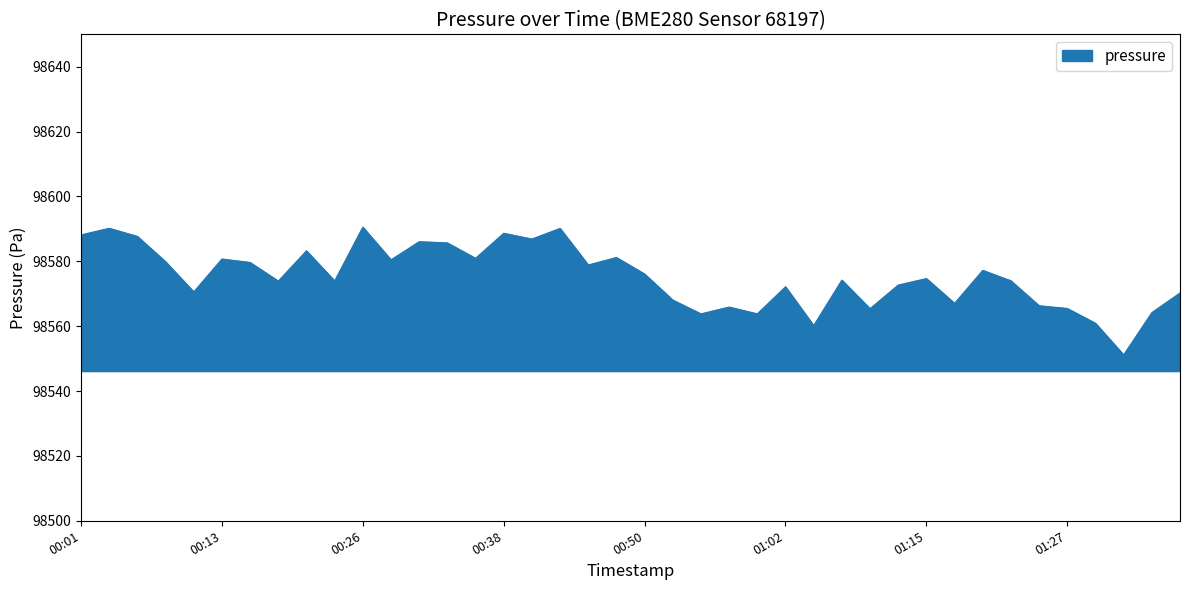

What is the minimum value shown in the chart?

98551.2